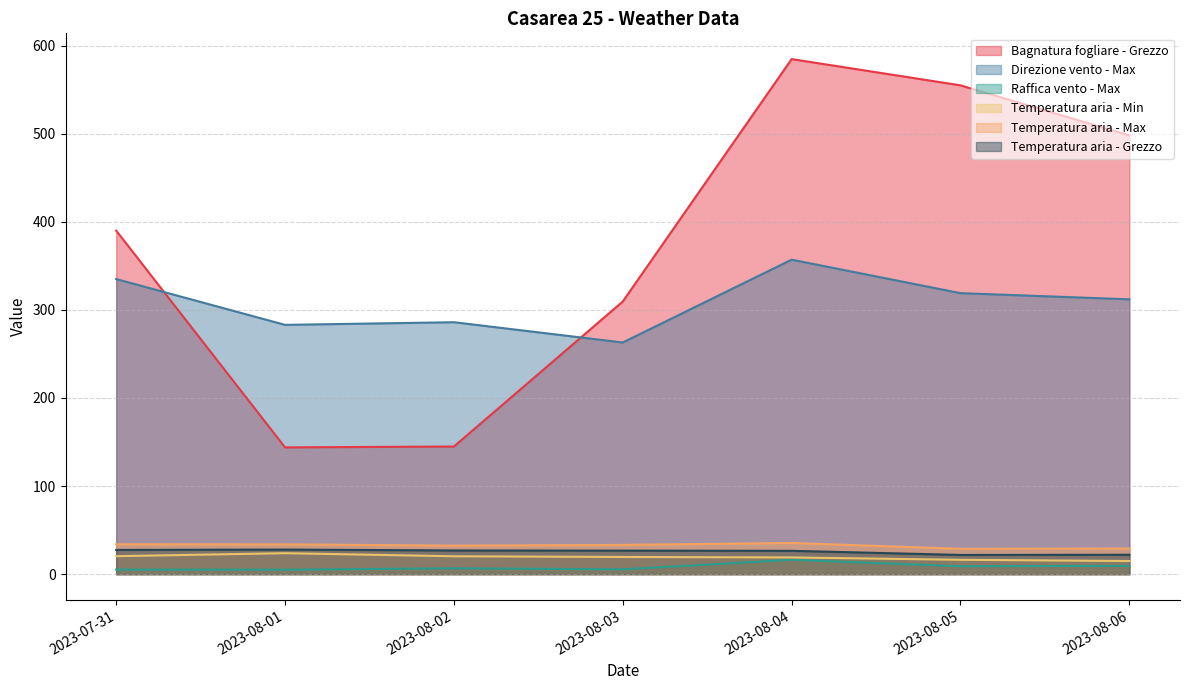

Which series has the widest spread of values?

Bagnatura fogliare - Grezzo